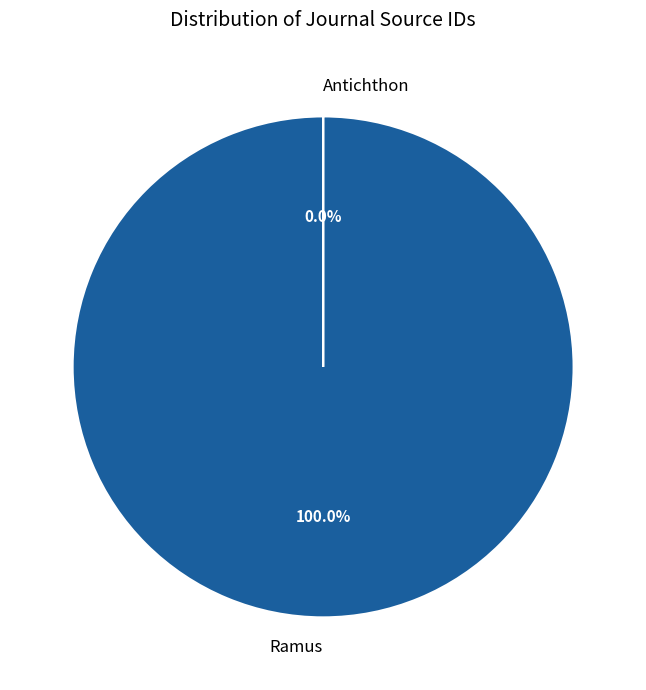

To the nearest percent, what portion does Ramus represent?

100%